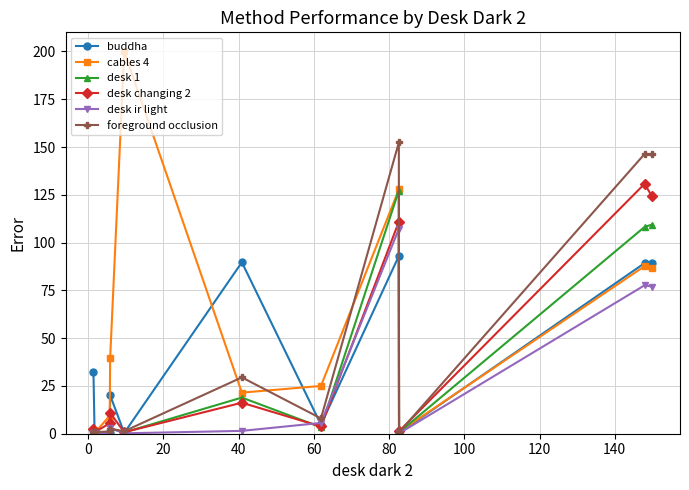

How many interior local valleys does the buddha series have?

4